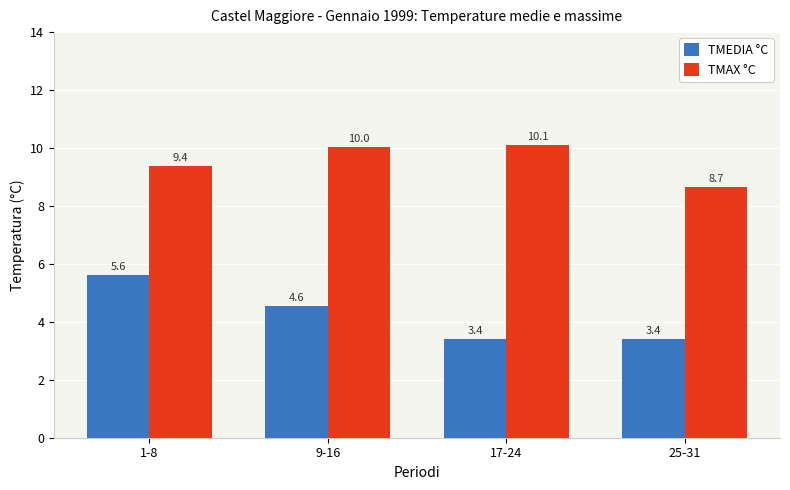

What value does the TMEDIA °C series have at 25-31?

3.4